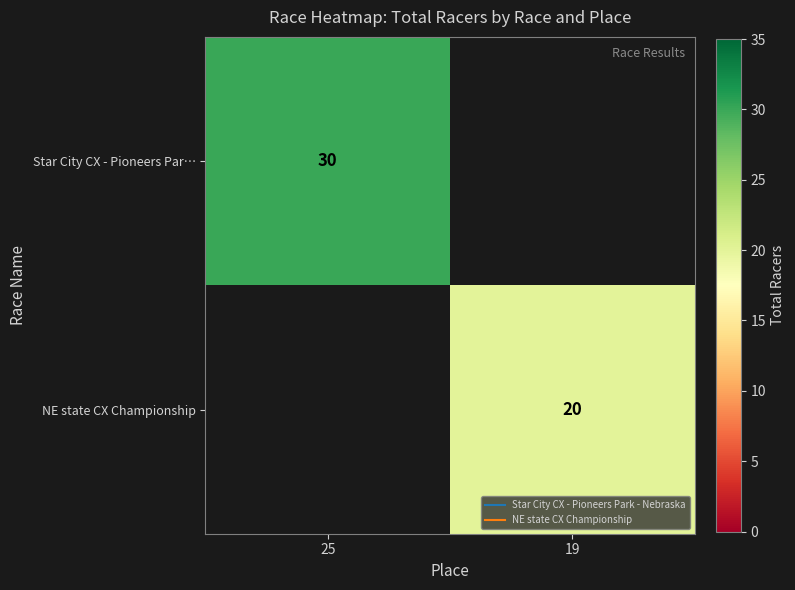

Rank the categories by NE state CX Championship value from lowest to highest.

25, 19